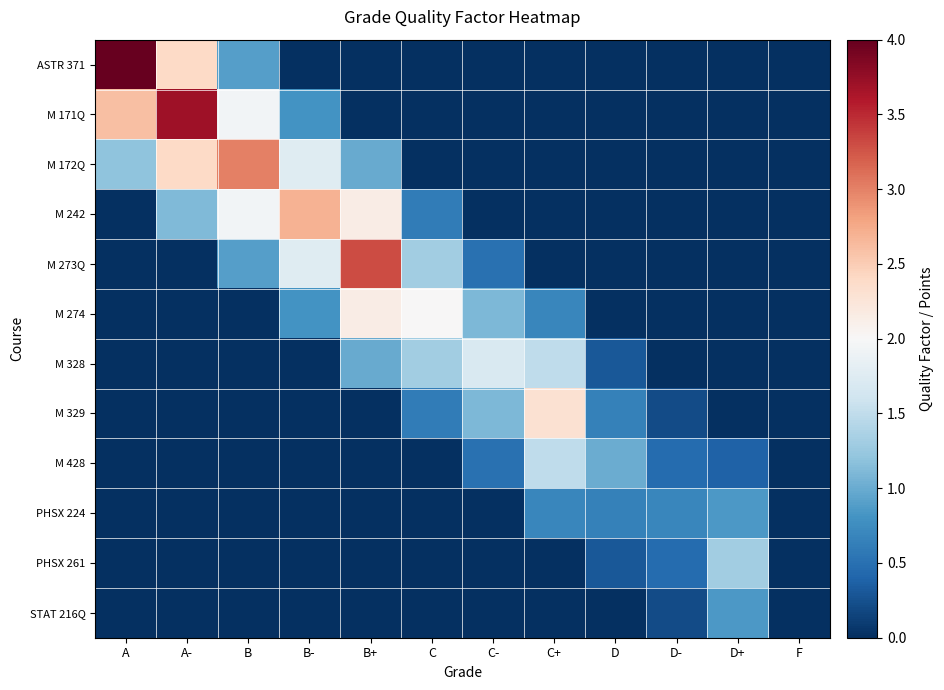

Reading left to right, transcribe all the data shown in this chart.

ASTR 371: A=4.0	A-=2.4	B=0.9	B-=0.0	B+=0.0	C=0.0	C-=0.0	C+=0.0	D=0.0	D-=0.0	D+=0.0	F=0.0
M 171Q: A=2.6	A-=3.7	B=2.0	B-=0.8	B+=0.0	C=0.0	C-=0.0	C+=0.0	D=0.0	D-=0.0	D+=0.0	F=0.0
M 172Q: A=1.2	A-=2.4	B=3.0	B-=1.8	B+=1.0	C=0.0	C-=0.0	C+=0.0	D=0.0	D-=0.0	D+=0.0	F=0.0
M 242: A=0.0	A-=1.1	B=2.0	B-=2.7	B+=2.1	C=0.6	C-=0.0	C+=0.0	D=0.0	D-=0.0	D+=0.0	F=0.0
M 273Q: A=0.0	A-=0.0	B=0.9	B-=1.8	B+=3.3	C=1.3	C-=0.5	C+=0.0	D=0.0	D-=0.0	D+=0.0	F=0.0
M 274: A=0.0	A-=0.0	B=0.0	B-=0.8	B+=2.1	C=2.0	C-=1.1	C+=0.7	D=0.0	D-=0.0	D+=0.0	F=0.0
M 328: A=0.0	A-=0.0	B=0.0	B-=0.0	B+=1.0	C=1.3	C-=1.7	C+=1.5	D=0.3	D-=0.0	D+=0.0	F=0.0
M 329: A=0.0	A-=0.0	B=0.0	B-=0.0	B+=0.0	C=0.6	C-=1.1	C+=2.3	D=0.7	D-=0.2	D+=0.0	F=0.0
M 428: A=0.0	A-=0.0	B=0.0	B-=0.0	B+=0.0	C=0.0	C-=0.5	C+=1.5	D=1.0	D-=0.5	D+=0.4	F=0.0
PHSX 224: A=0.0	A-=0.0	B=0.0	B-=0.0	B+=0.0	C=0.0	C-=0.0	C+=0.7	D=0.7	D-=0.7	D+=0.8	F=0.0
PHSX 261: A=0.0	A-=0.0	B=0.0	B-=0.0	B+=0.0	C=0.0	C-=0.0	C+=0.0	D=0.3	D-=0.5	D+=1.3	F=0.0
STAT 216Q: A=0.0	A-=0.0	B=0.0	B-=0.0	B+=0.0	C=0.0	C-=0.0	C+=0.0	D=0.0	D-=0.2	D+=0.8	F=0.0